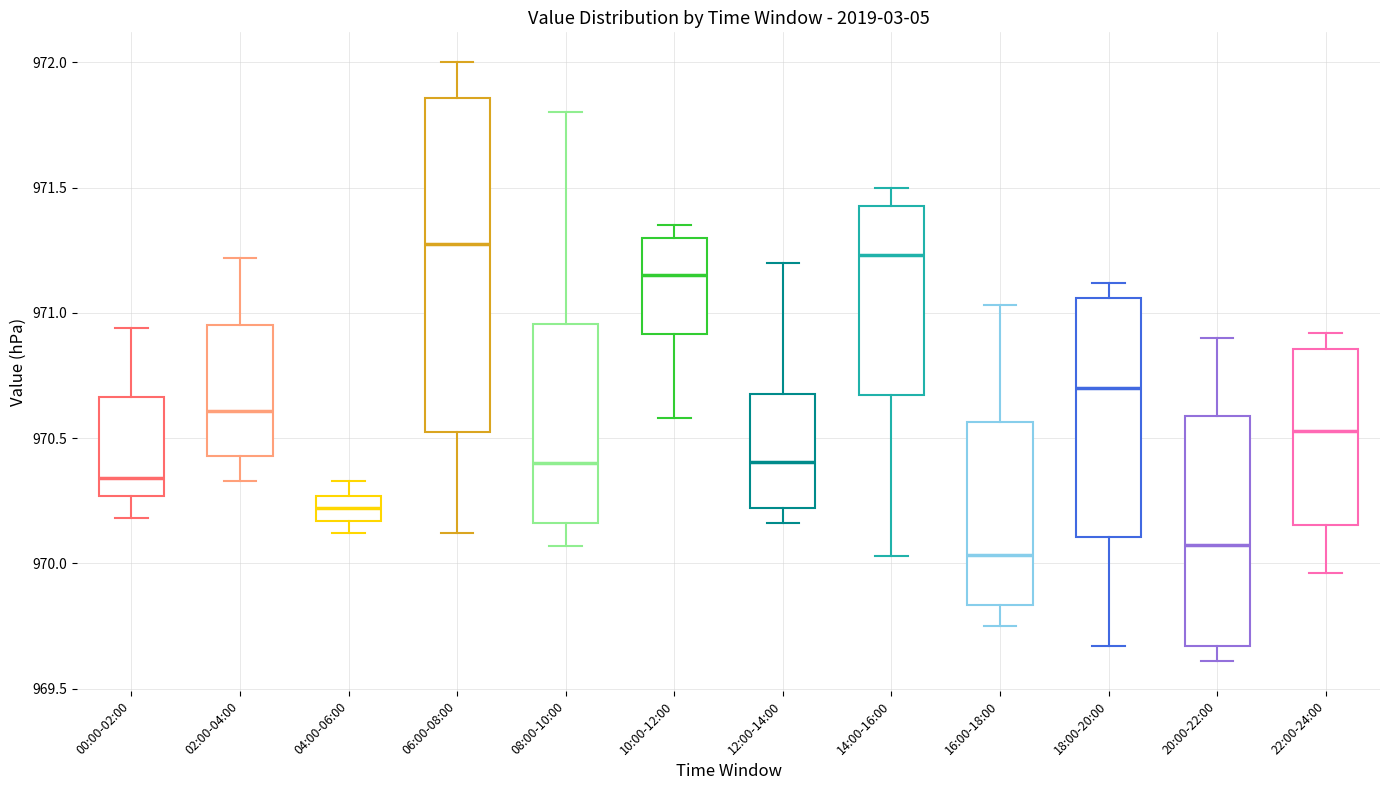

Where does the upper whisker of the box for 20:00-22:00 end on the y-axis? The values are not printed on the chart, so give them approximately, as read against the axis.

970.90